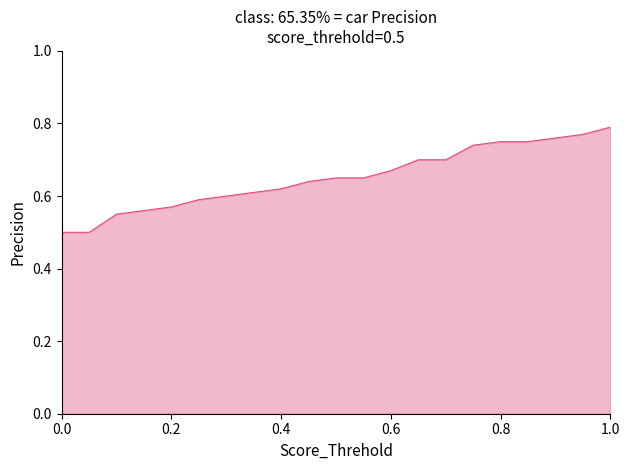

What is the minimum value shown in the chart?

0.5